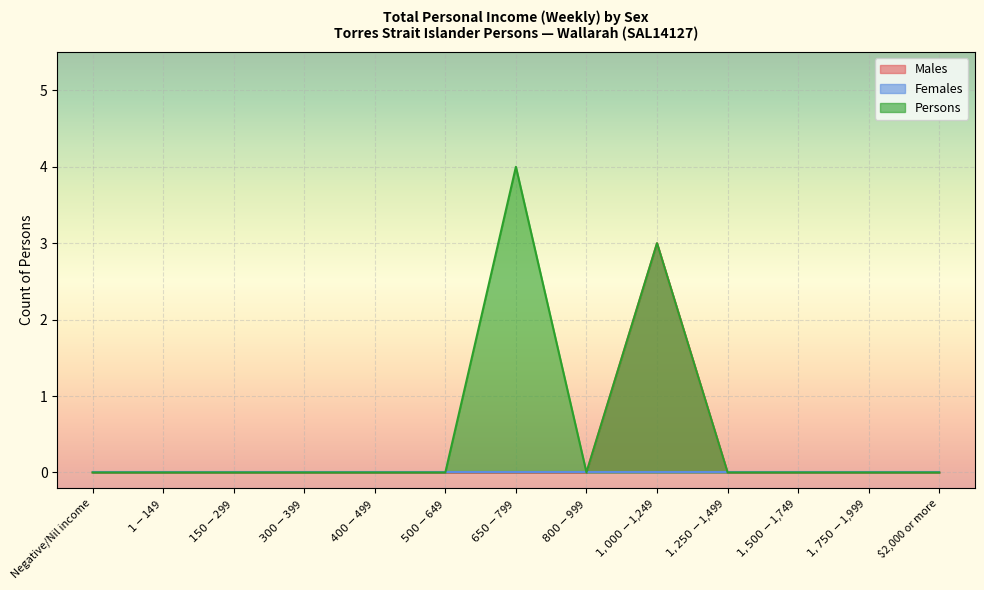

Reading right to left, list all the values displayed in this chart.

Males: $2,000 or more=0	$1,750-$1,999=0	$1,500-$1,749=0	$1,250-$1,499=0	$1,000-$1,249=3	$800-$999=0	$650-$799=0	$500-$649=0	$400-$499=0	$300-$399=0	$150-$299=0	$1-$149=0	Negative/Nil income=0
Persons: $2,000 or more=0	$1,750-$1,999=0	$1,500-$1,749=0	$1,250-$1,499=0	$1,000-$1,249=3	$800-$999=0	$650-$799=4	$500-$649=0	$400-$499=0	$300-$399=0	$150-$299=0	$1-$149=0	Negative/Nil income=0